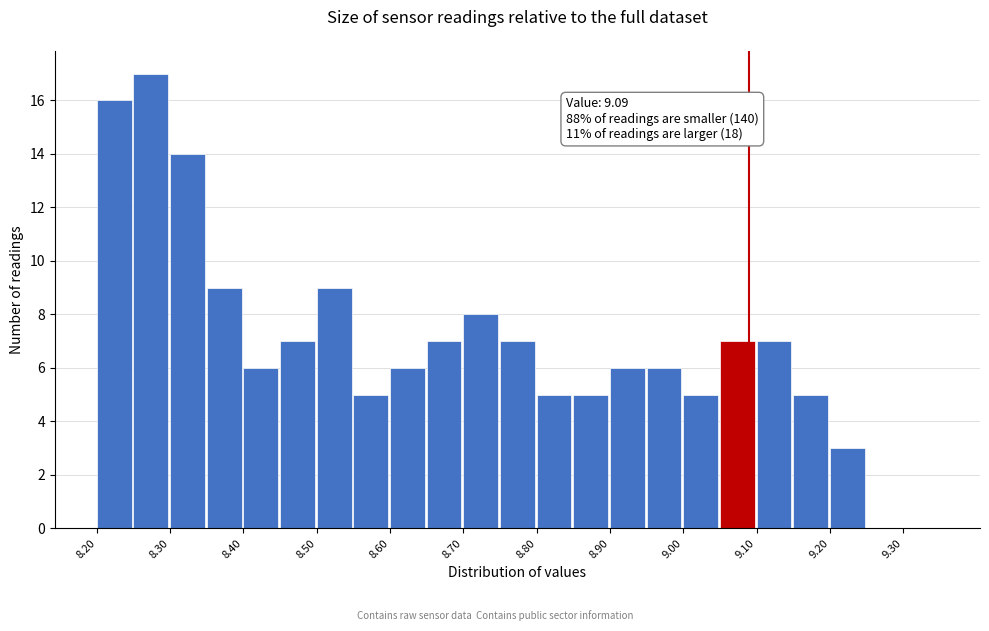

Over which range of the x-axis is the bar tallest?

8.25 to 8.30